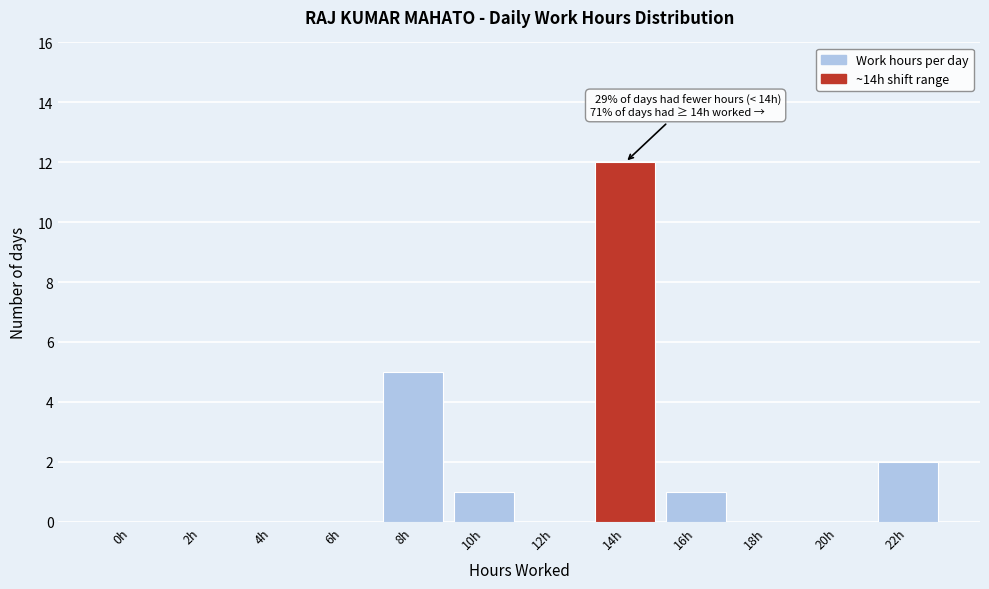

Reading left to right, transcribe all the data shown in this chart.

0h=0	2h=0	4h=0	6h=0	8h=5	10h=1	12h=0	14h=12	16h=1	18h=0	20h=0	22h=2